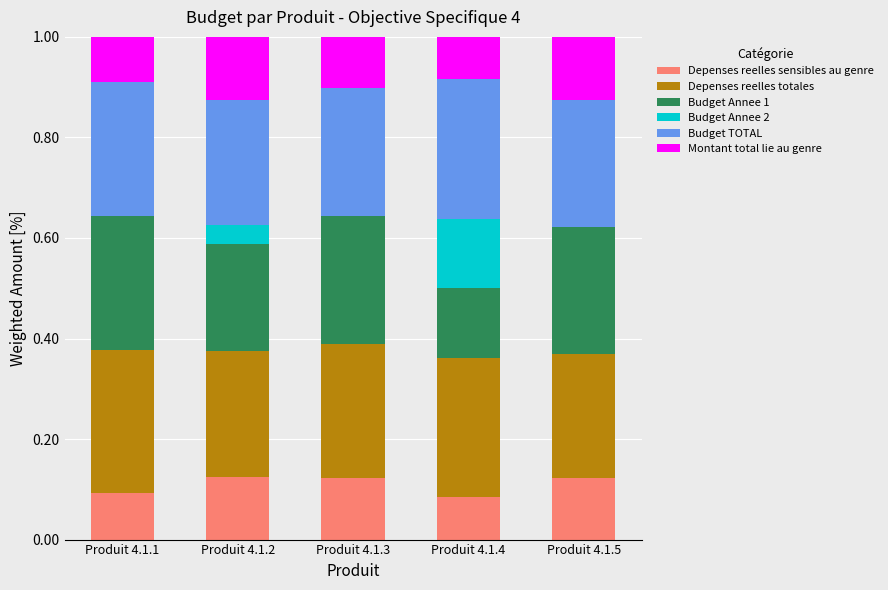

The value of Depenses reelles sensibles au genre at Produit 4.1.5 is 0.2. True or false?

False